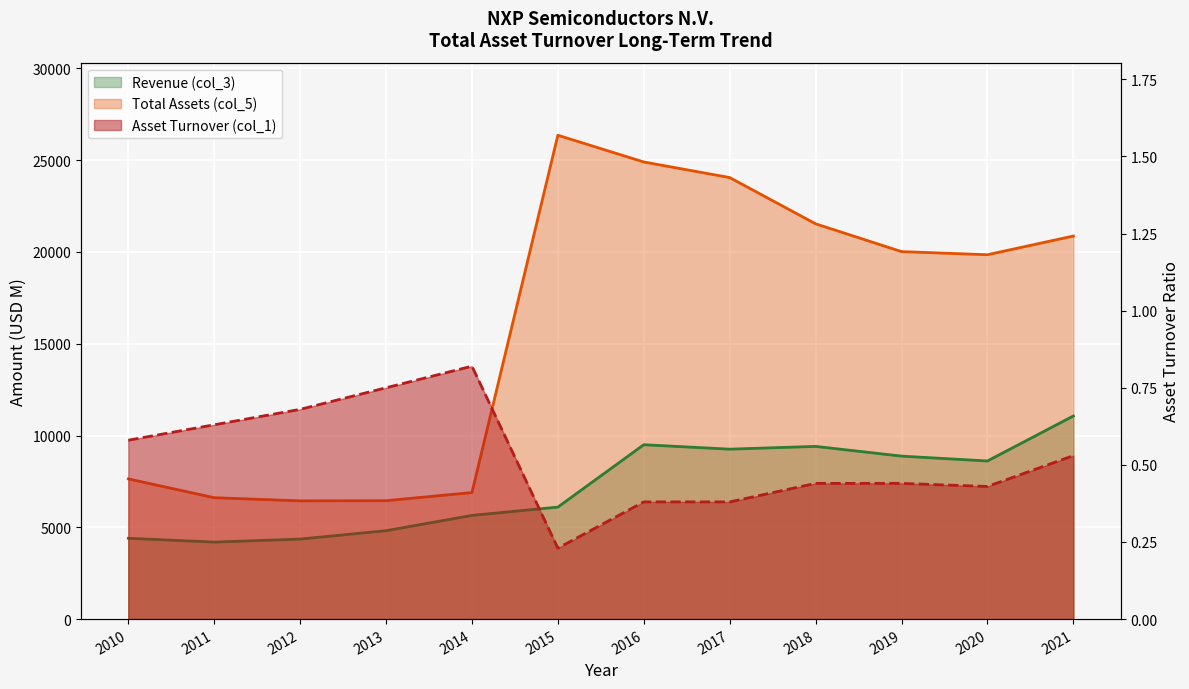

Where is the first local minimum for Total Assets (col_5)?

2012